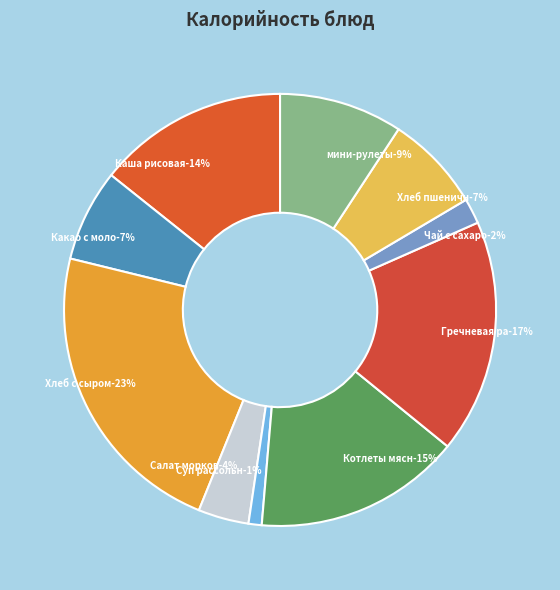

Does any single category account for the majority?

No